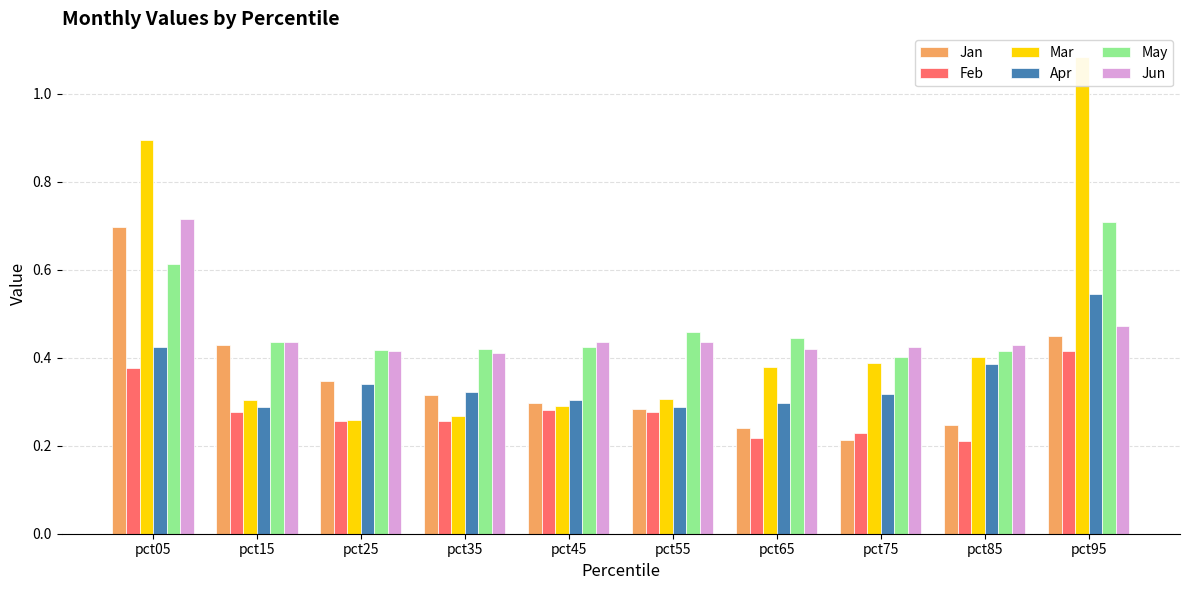

Reading left to right, list all the values displayed in this chart.

Jan: pct05=0.7	pct15=0.4	pct25=0.3	pct35=0.3	pct45=0.3	pct55=0.3	pct65=0.2	pct75=0.2	pct85=0.2	pct95=0.4
Feb: pct05=0.4	pct15=0.3	pct25=0.3	pct35=0.3	pct45=0.3	pct55=0.3	pct65=0.2	pct75=0.2	pct85=0.2	pct95=0.4
Mar: pct05=0.9	pct15=0.3	pct25=0.3	pct35=0.3	pct45=0.3	pct55=0.3	pct65=0.4	pct75=0.4	pct85=0.4	pct95=1.1
Apr: pct05=0.4	pct15=0.3	pct25=0.3	pct35=0.3	pct45=0.3	pct55=0.3	pct65=0.3	pct75=0.3	pct85=0.4	pct95=0.5
May: pct05=0.6	pct15=0.4	pct25=0.4	pct35=0.4	pct45=0.4	pct55=0.5	pct65=0.4	pct75=0.4	pct85=0.4	pct95=0.7
Jun: pct05=0.7	pct15=0.4	pct25=0.4	pct35=0.4	pct45=0.4	pct55=0.4	pct65=0.4	pct75=0.4	pct85=0.4	pct95=0.5